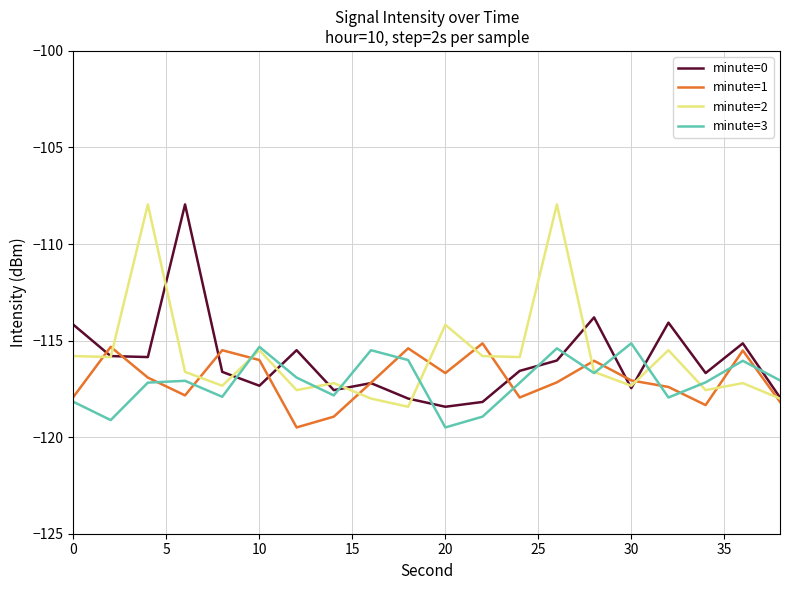

True or false: minute=3 and minute=0 cross at least once.

True